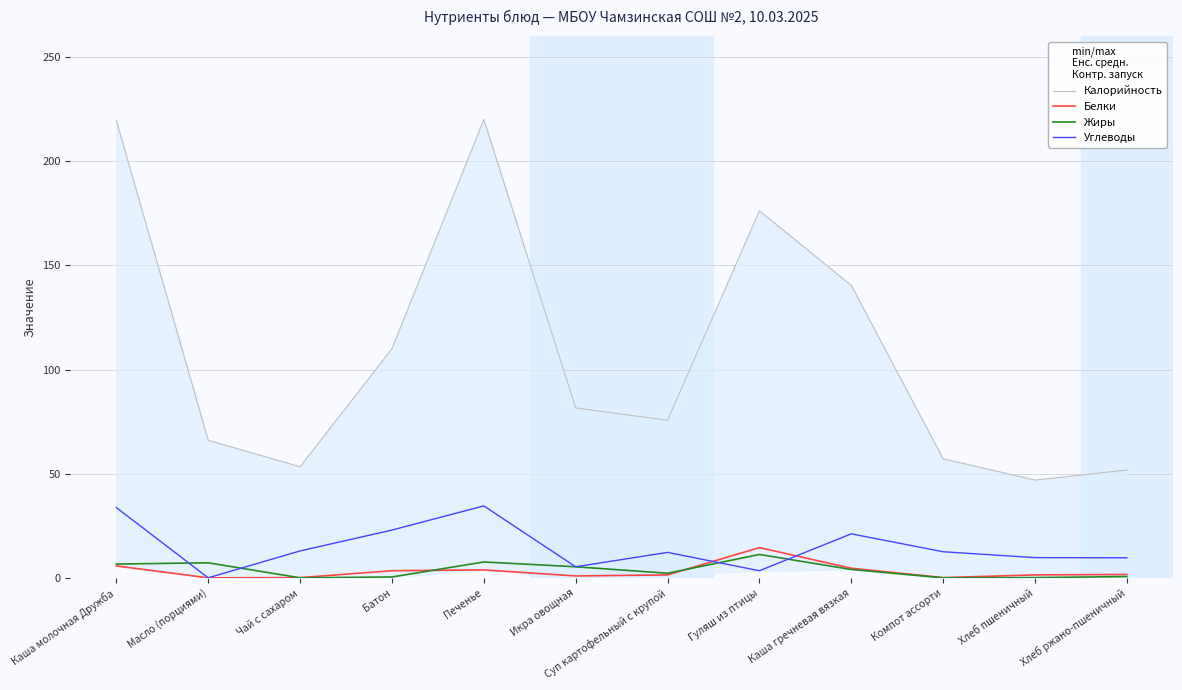

Where does the Углеводы series first go above 12?

Каша молочная Дружба